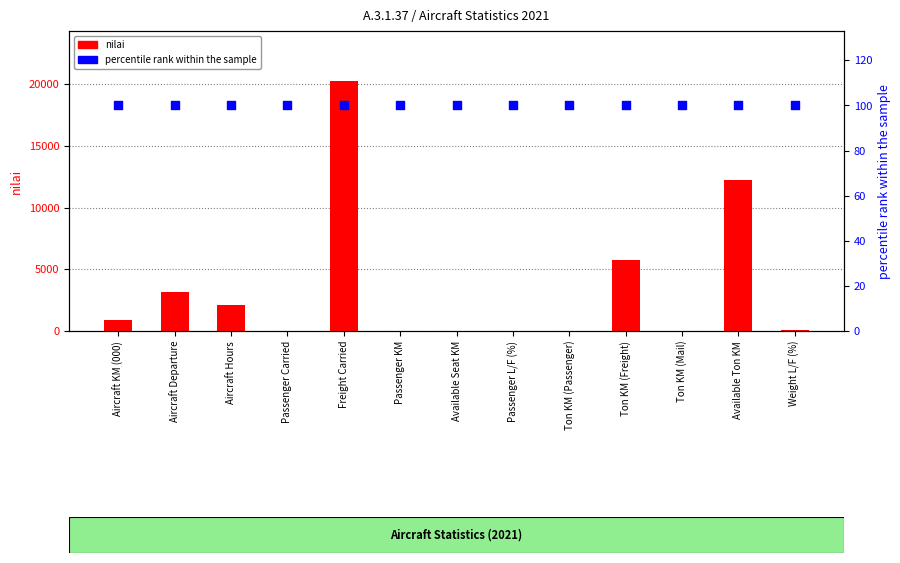

What are all the series names shown in the legend?

nilai, percentile rank within the sample